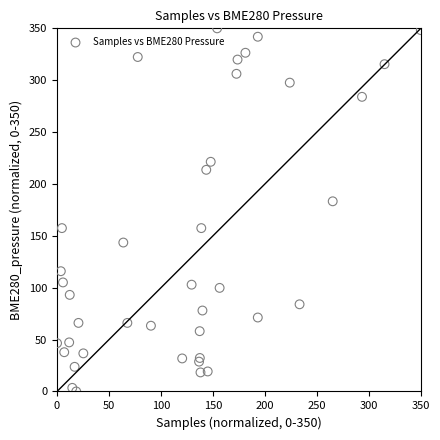

What is the range of X values (max minus min)?

350.0